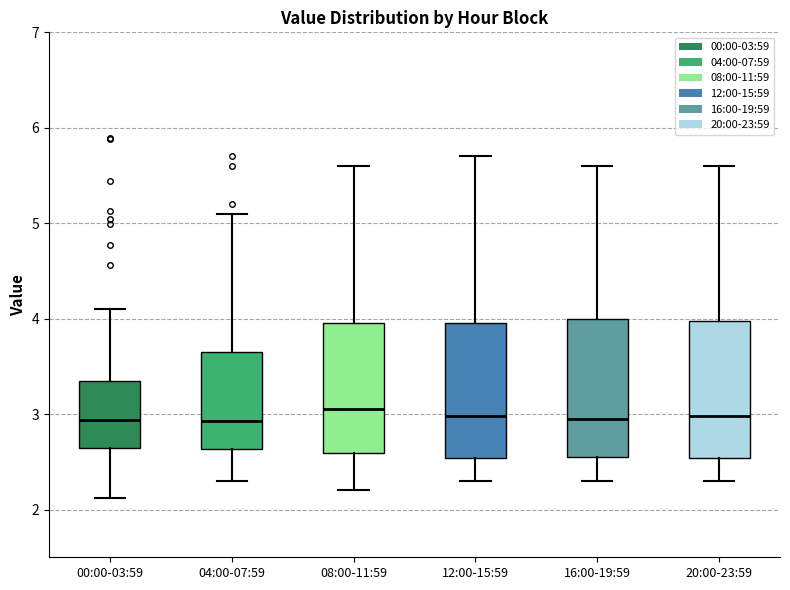

Where is the lower edge of the box for 08:00-11:59 on the y-axis? The values are not printed on the chart, so give them approximately, as read against the axis.

2.6